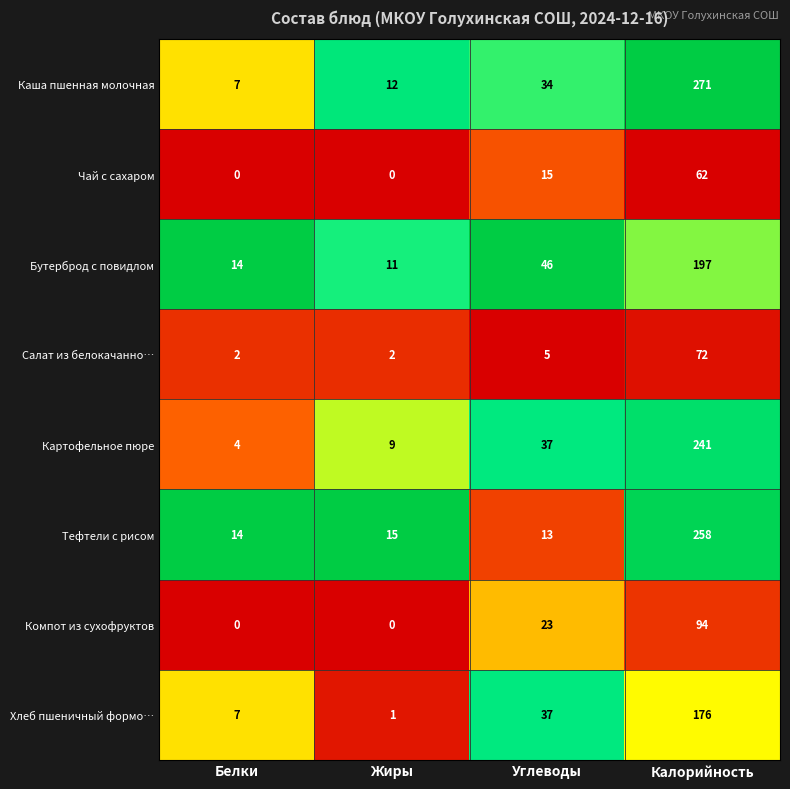

What is the difference between the highest and lowest values at Белки?

14